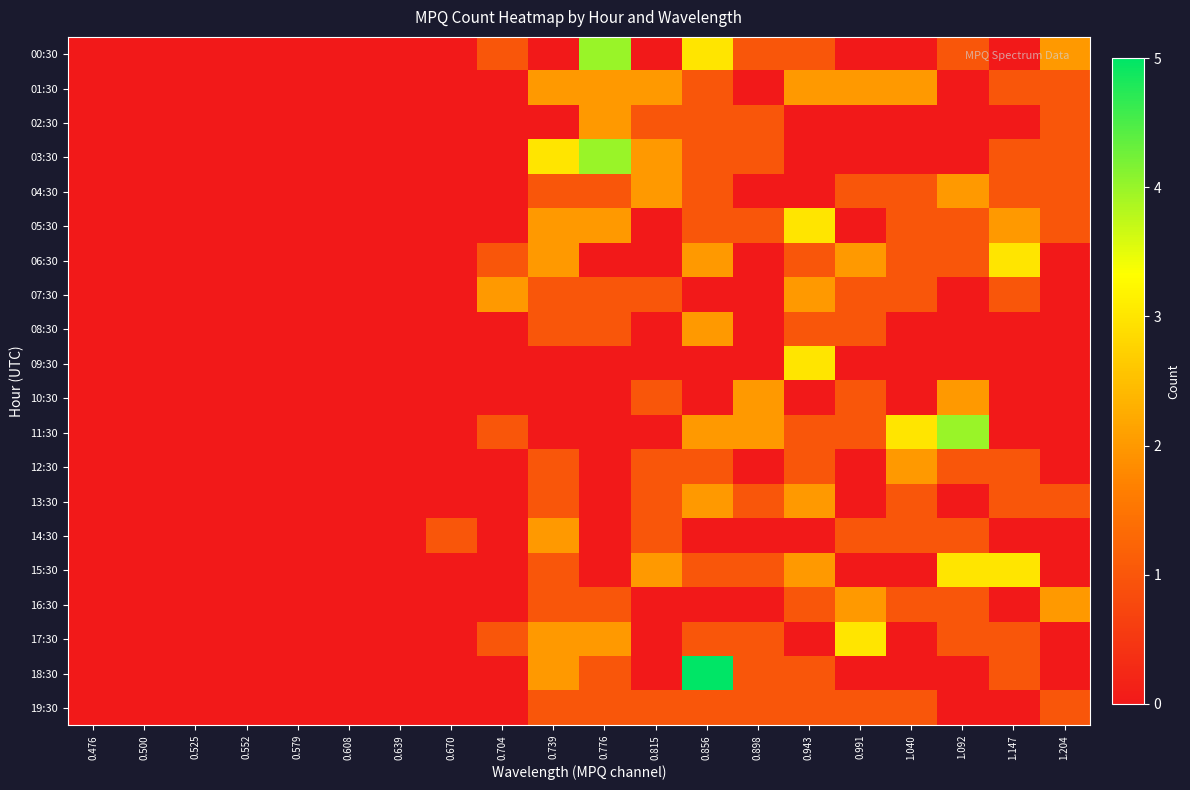

Which series changed the most between 0.500 and 0.856?

18:30